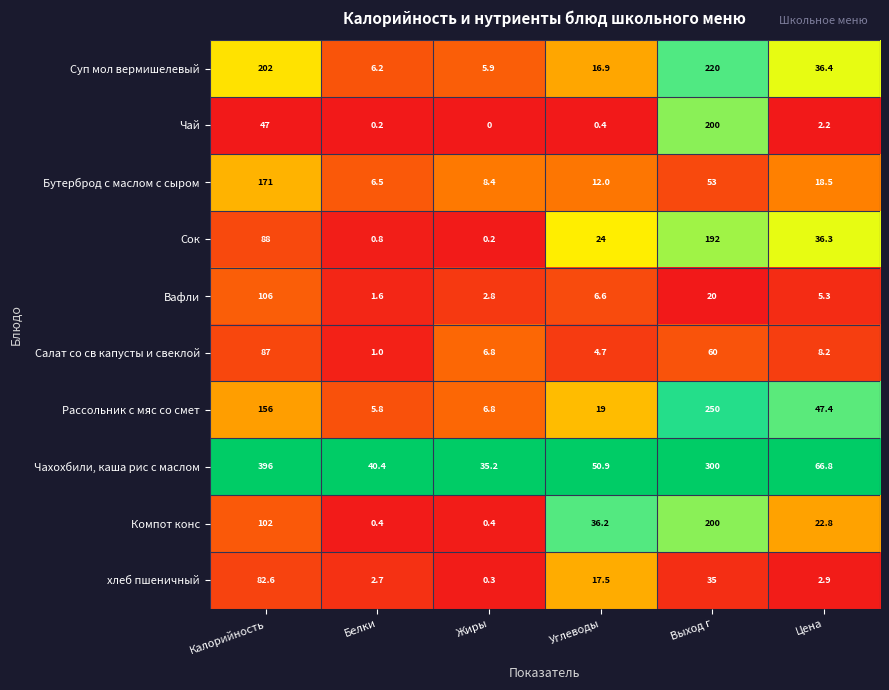

Rank the series at Цена from lowest to highest value.

Чай, хлеб пшеничный, Вафли, Салат со св капусты и свеклой, Бутерброд с маслом с сыром, Компот конс, Сок, Суп мол вермишелевый, Рассольник с мяс со смет, Чахохбили, каша рис с маслом